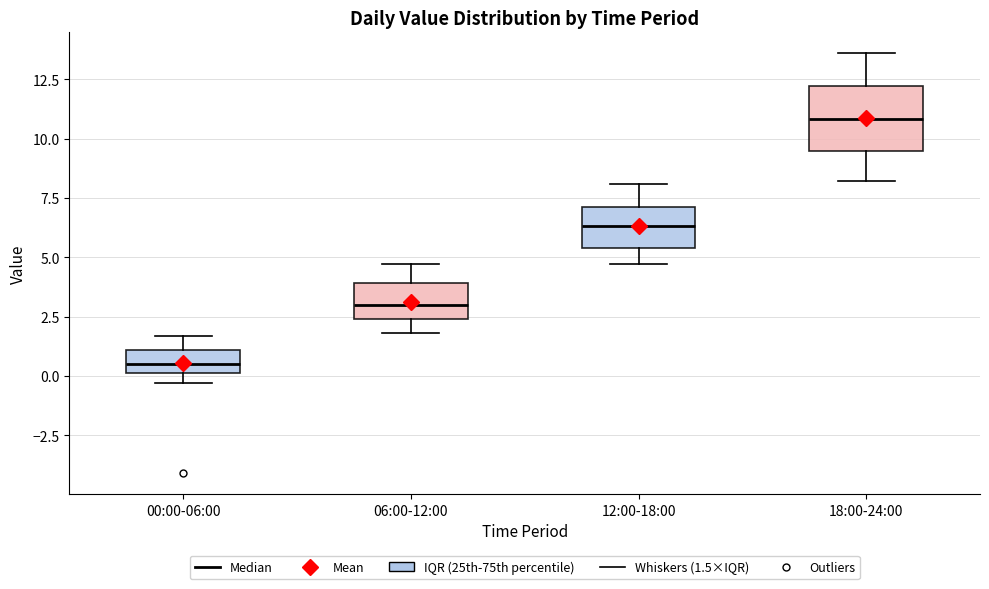

Which box's median line is the lowest?

00:00-06:00